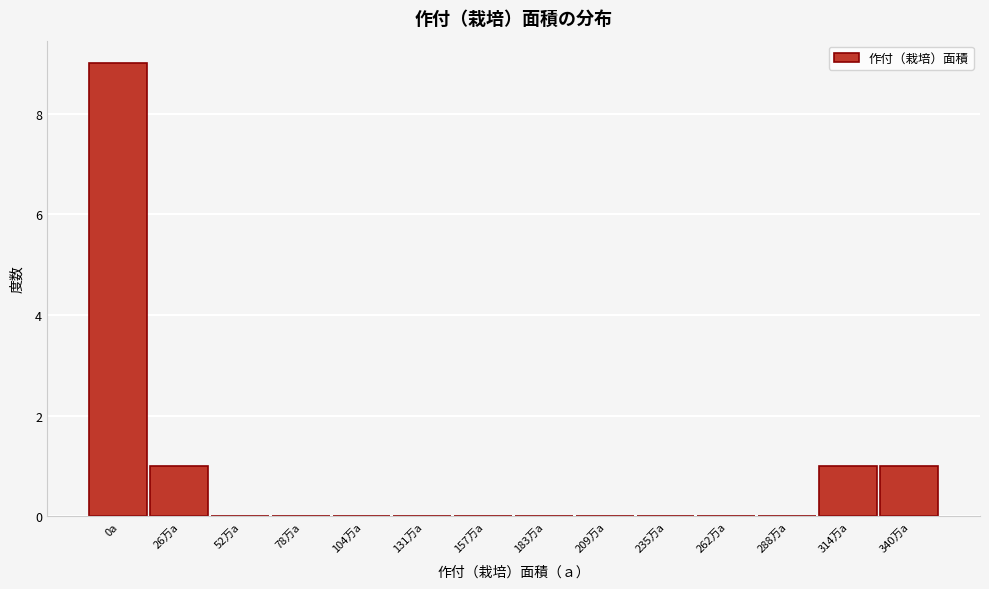

Reading left to right, what are all the values shown in this chart?

0a=9	26万a=1	52万a=0	78万a=0	104万a=0	131万a=0	157万a=0	183万a=0	209万a=0	235万a=0	262万a=0	288万a=0	314万a=1	340万a=1